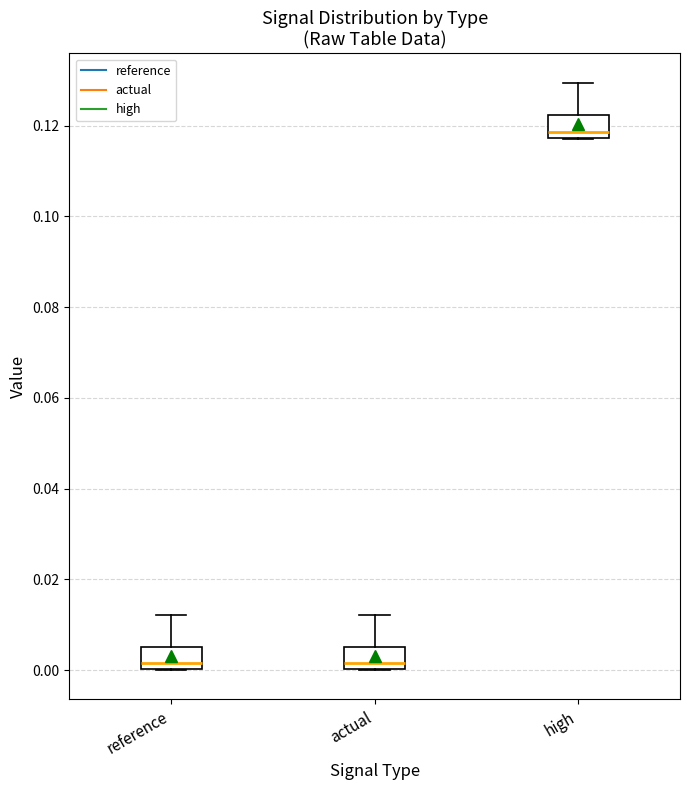

Reading left to right, read every box against the y-axis: the position of its median line, the range the box covers, and the ends of its whiskers. The values are not printed on the chart, so give them approximately, as read against the axis.

reference: median 0.002, box 0.000 to 0.006, whiskers 0.000 to 0.012
actual: median 0.002, box 0.000 to 0.006, whiskers 0.000 to 0.012
high: median 0.118 (just above the box's lower edge), box 0.118 to 0.122, whiskers 0.118 to 0.130